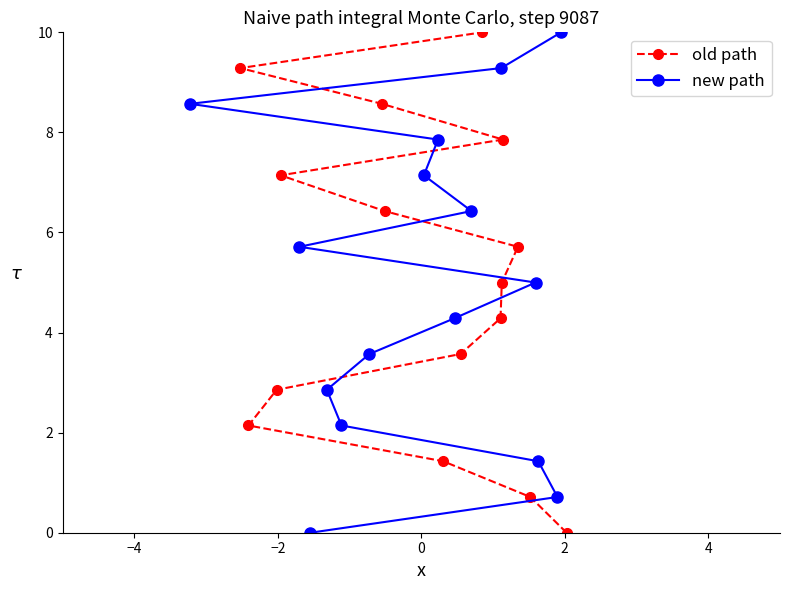

Which series has the widest spread of values?

old path